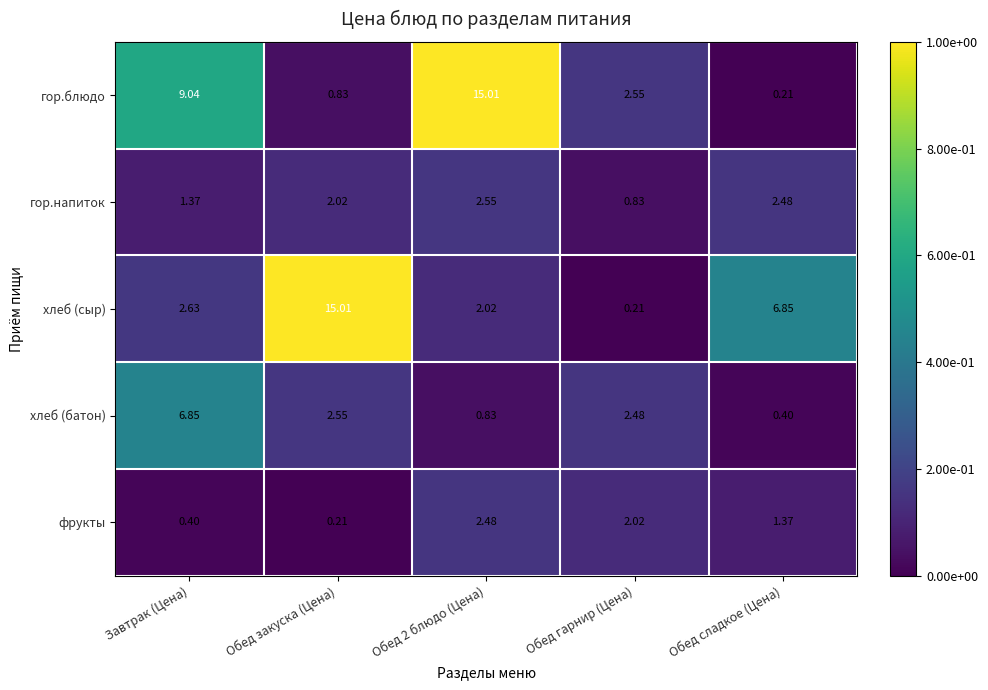

At which category is the sum across all series the highest?

Обед 2 блюдо (Цена)